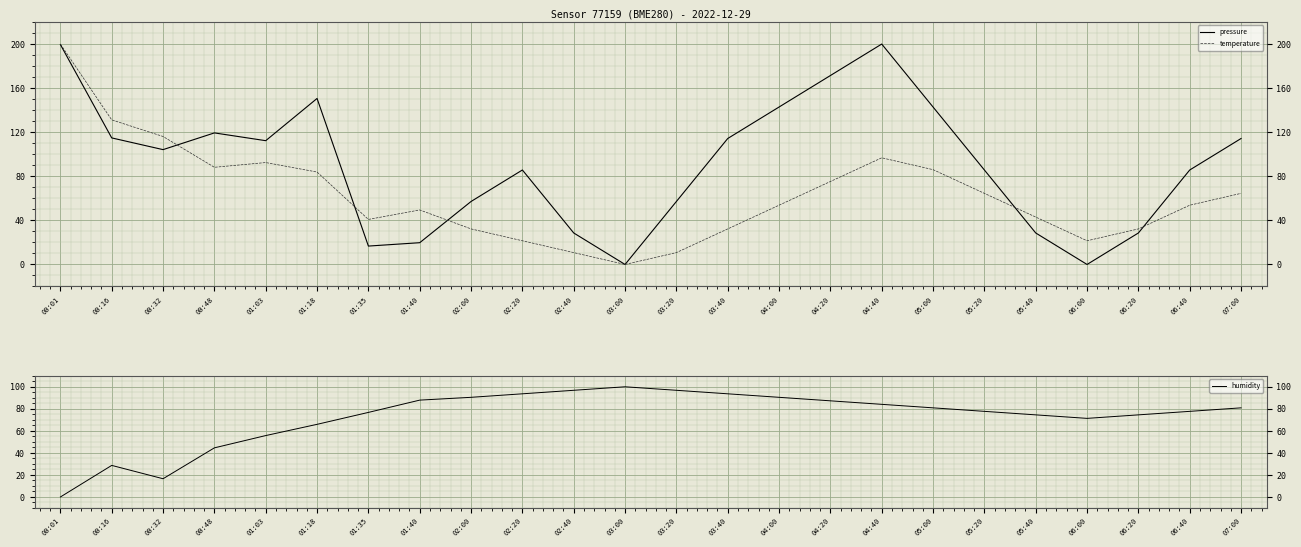

Between 02:00 and 06:20, which is larger?

02:00